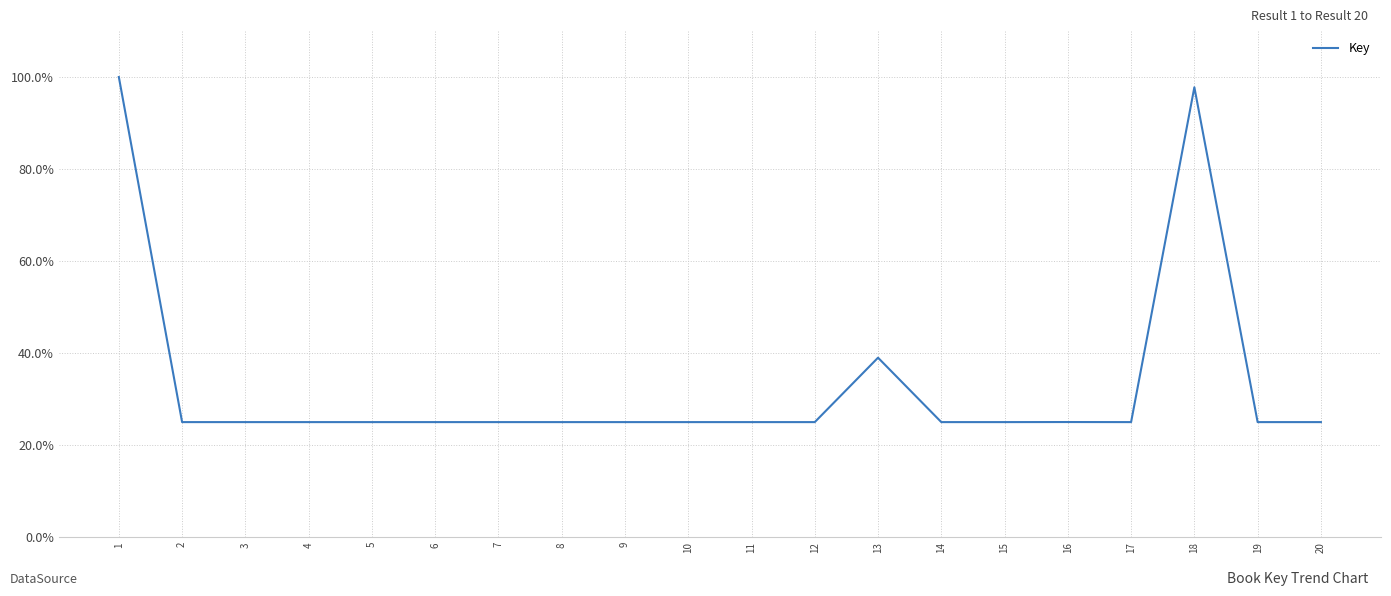

What is the sum of the values at 12 and 6?

50.0